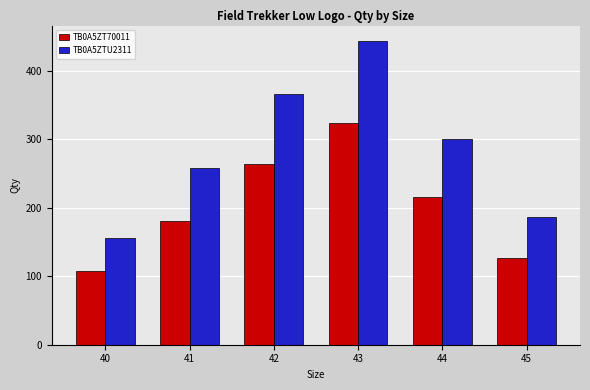

What is the difference between the maximum and minimum values in the TB0A5ZTU2311 series?

288